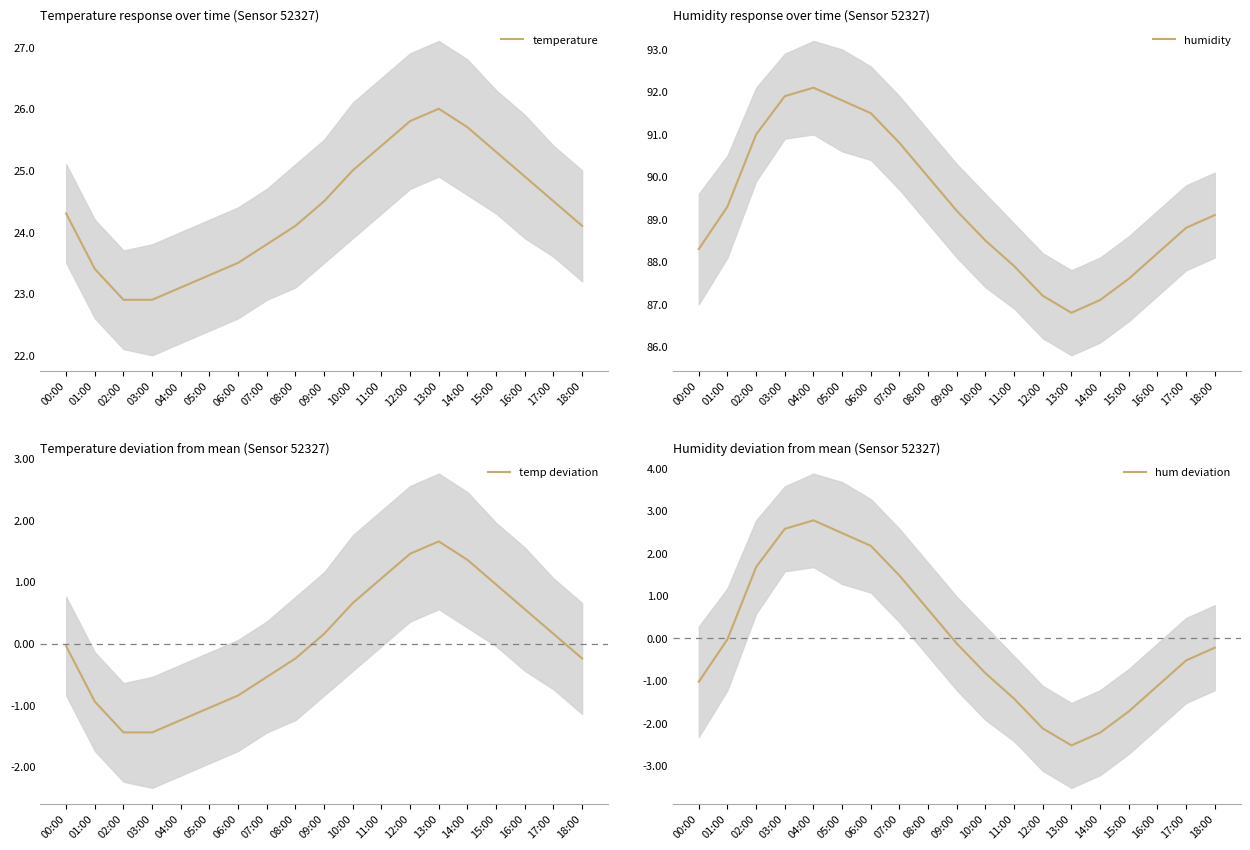

True or false: hum deviation and humidity cross at least once.

False